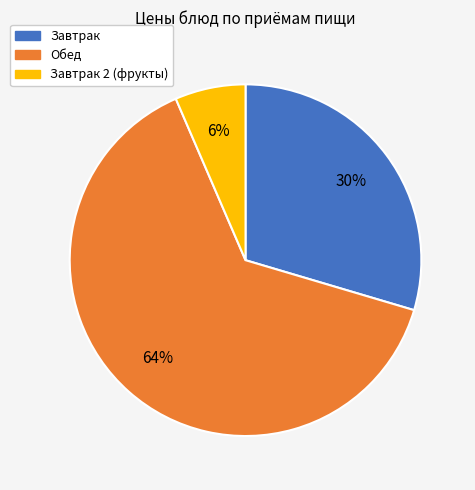

Does any single category account for the majority?

Yes